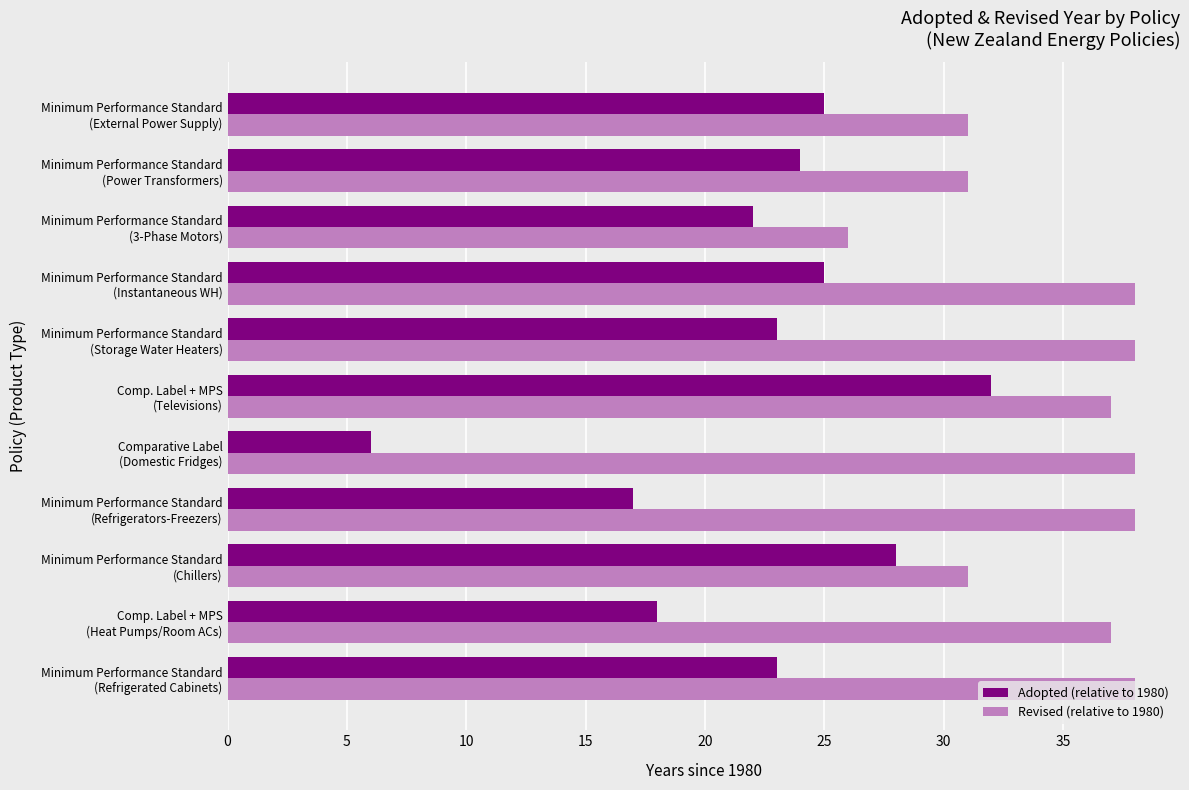

Rank the series by their average value, from highest to lowest.

Revised (relative to 1980), Adopted (relative to 1980)